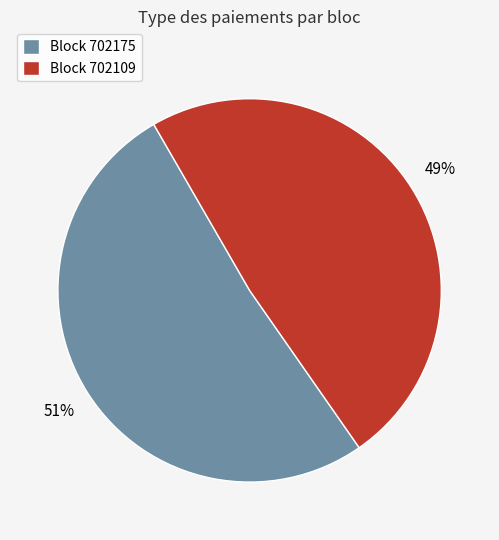

To the nearest percent, what is the combined percentage of Block 702175 and Block 702109?

100%